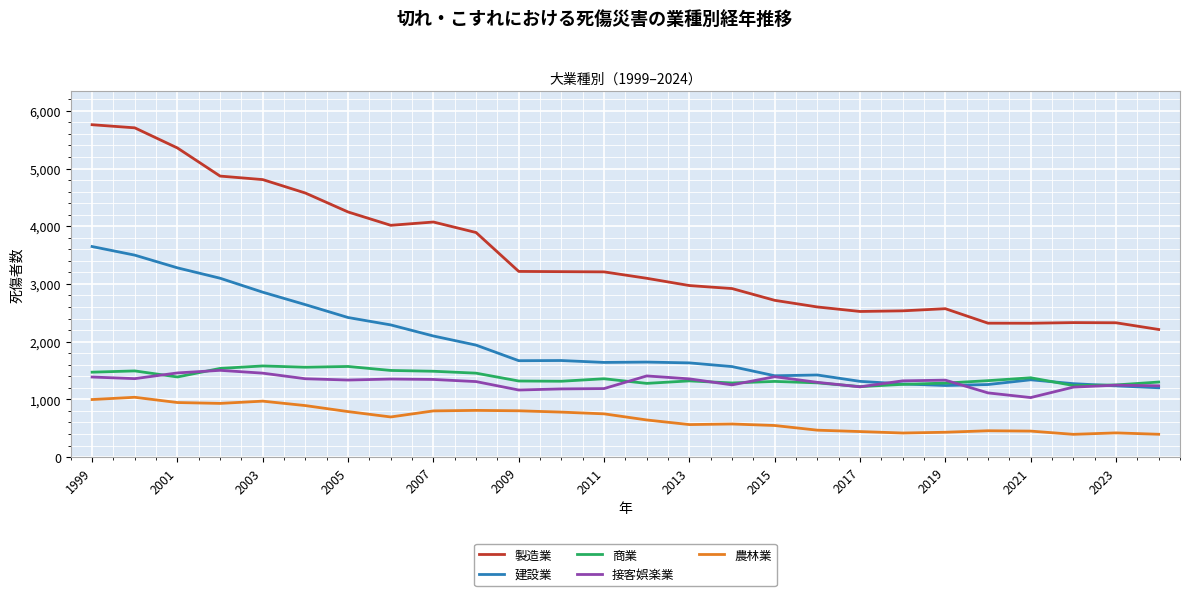

True or false: 農林業 and 建設業 cross at least once.

False